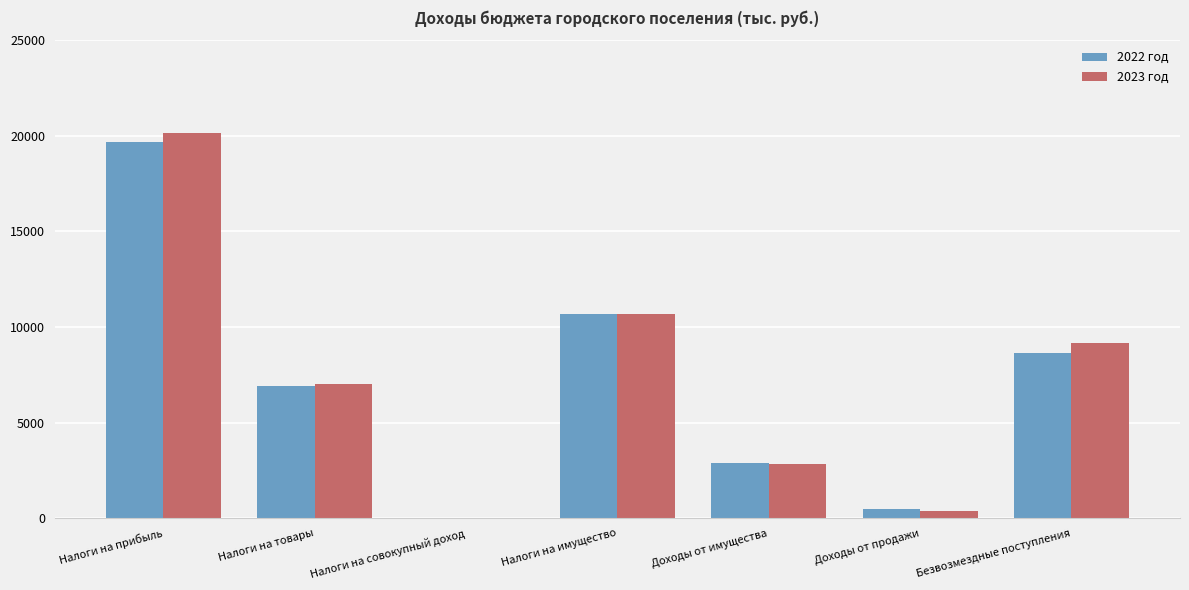

The 2023 год series shows 1250.9 at Доходы от имущества. True or false?

False